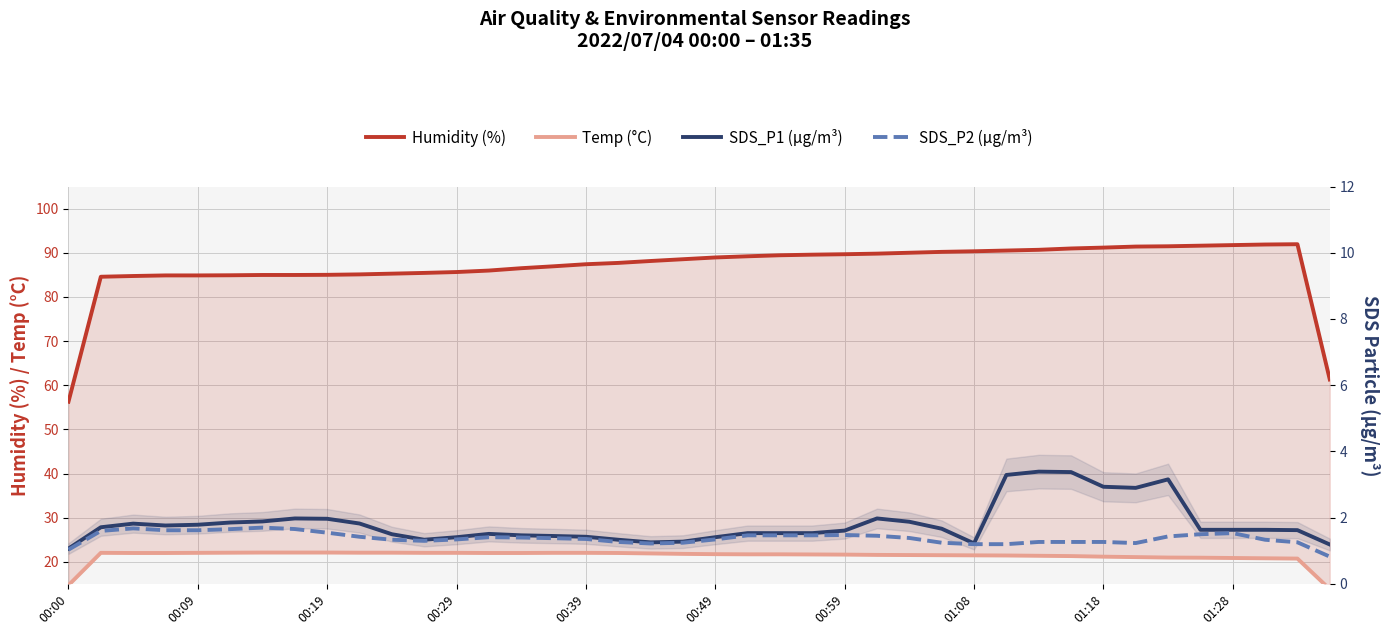

What is the maximum value for Humidity (%)?

91.9